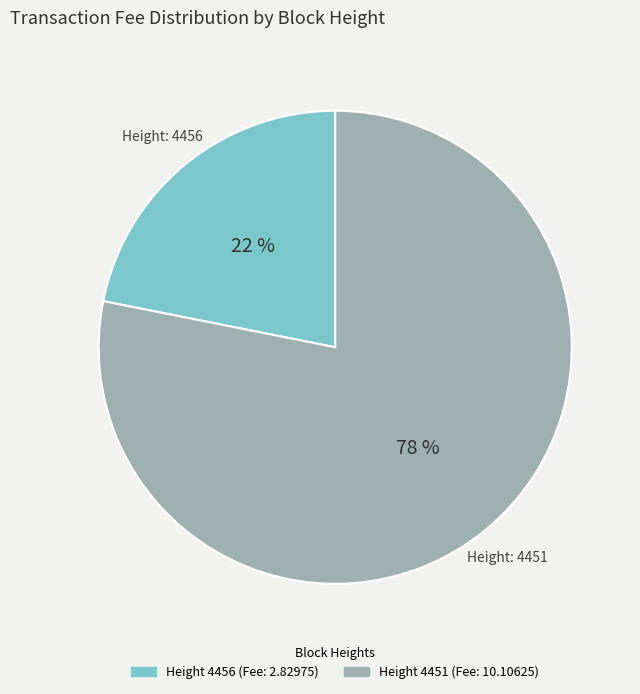

To the nearest percent, what is the difference between the largest and smallest slice percentages?

56%